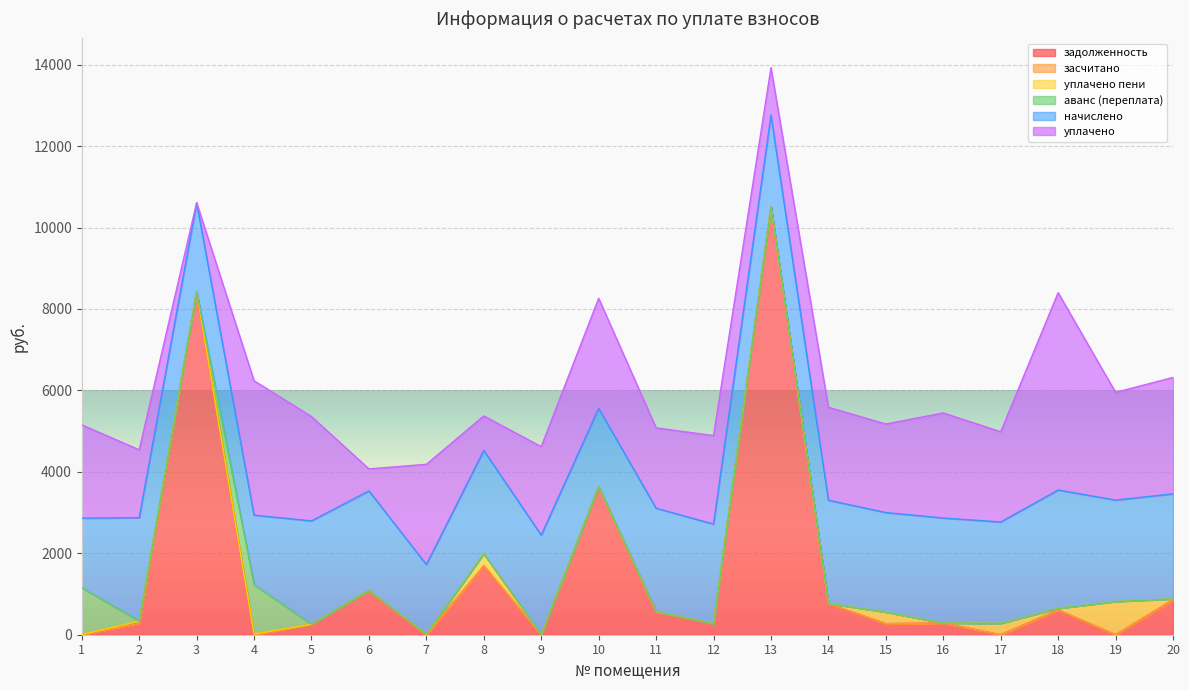

List the labels in order of уплачено пени value, smallest first.

3, 5, 6, 9, 10, 12, 13, 14, 16, 11, 1, 7, 4, 20, 18, 2, 17, 15, 8, 19